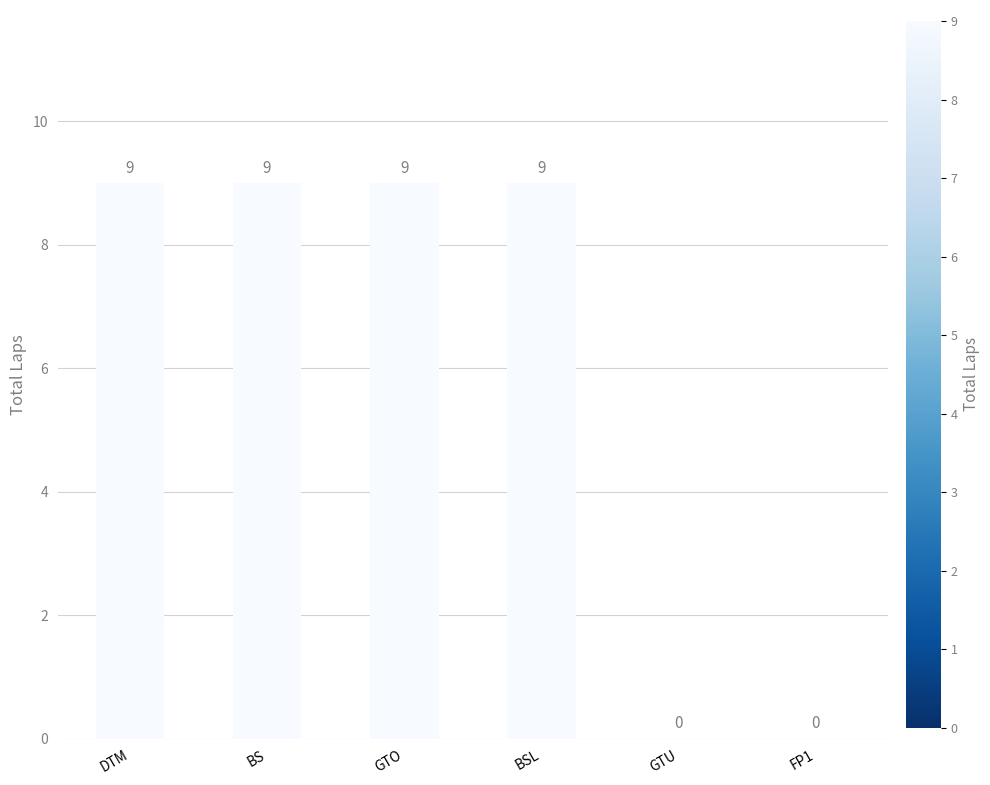

Count the values in the range 0 to 9.

6